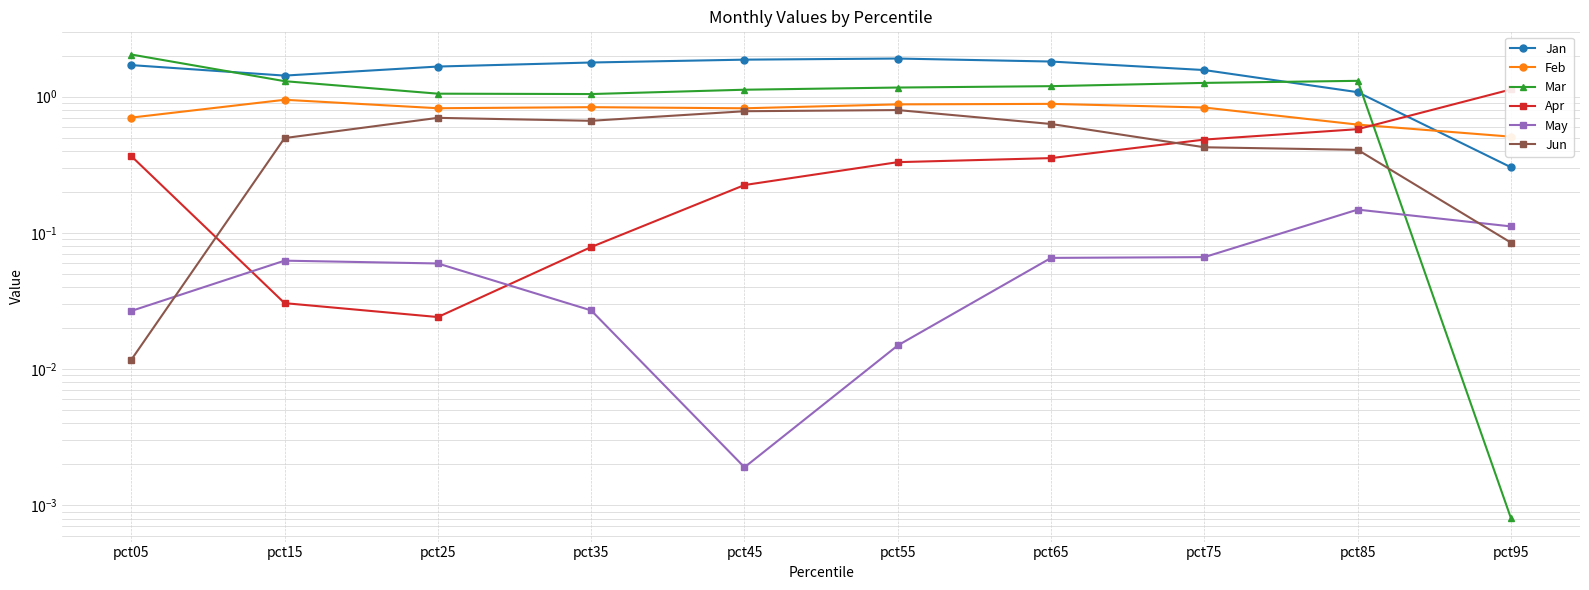

True or false: Mar and Jun cross at least once.

True